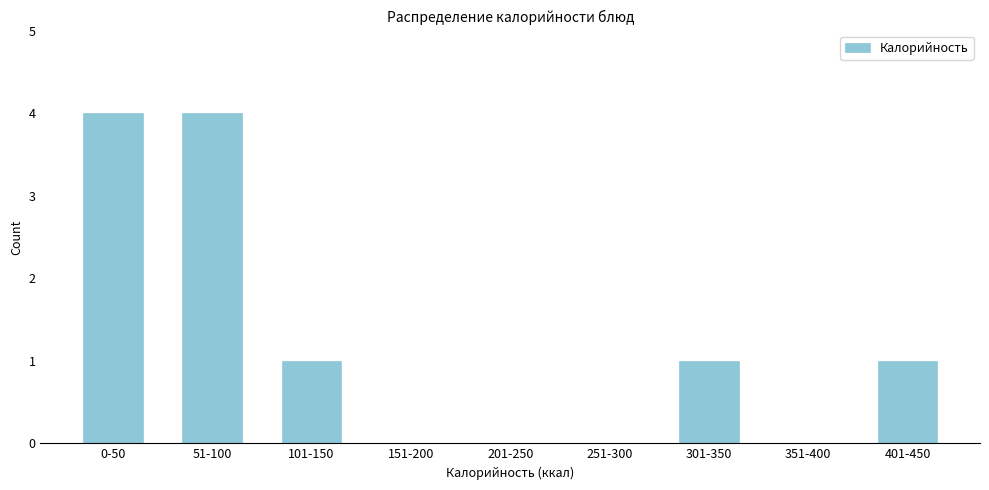

Reading right to left, what are all the values shown in this chart?

401-450=1	351-400=0	301-350=1	251-300=0	201-250=0	151-200=0	101-150=1	51-100=4	0-50=4